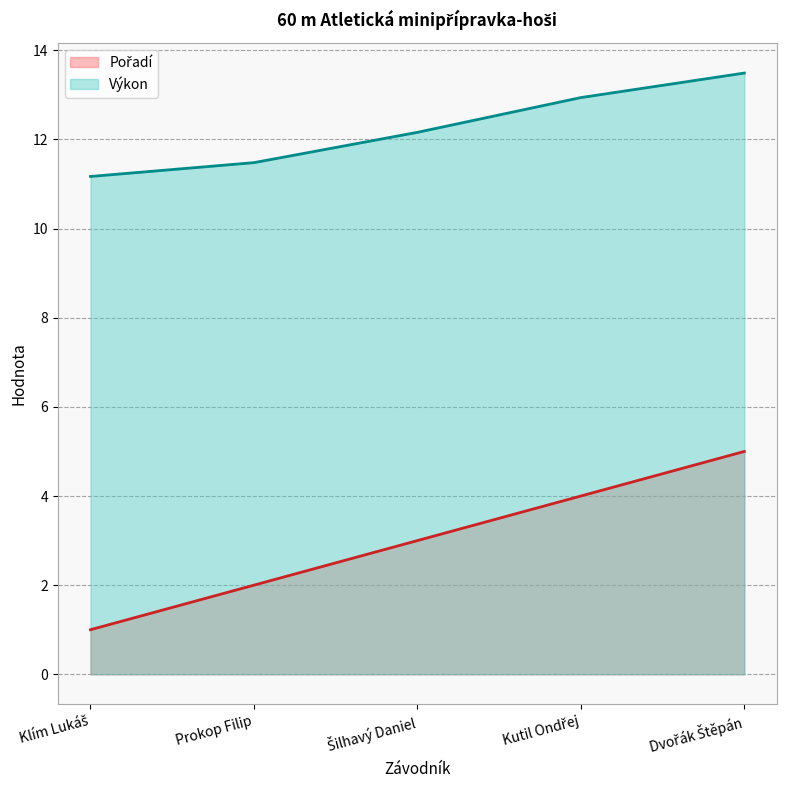

What is the difference between the Výkon values at Prokop Filip and Šilhavý Daniel?

0.7